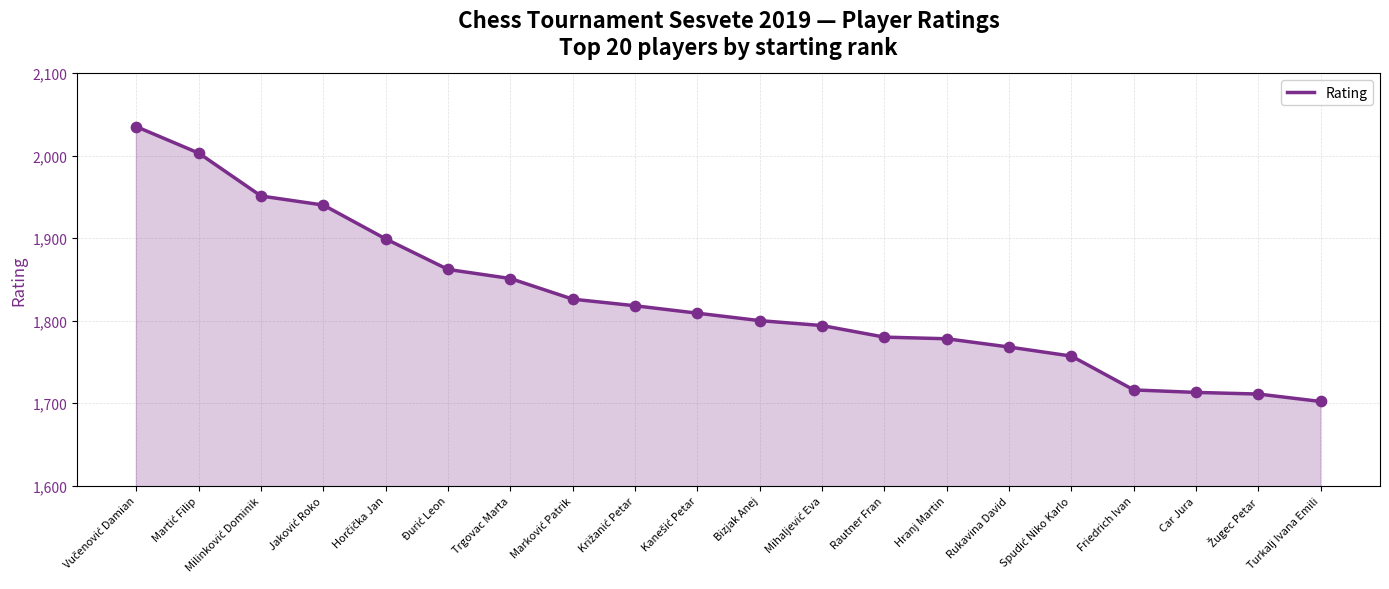

The value at Rautner Fran is 1780. True or false?

True